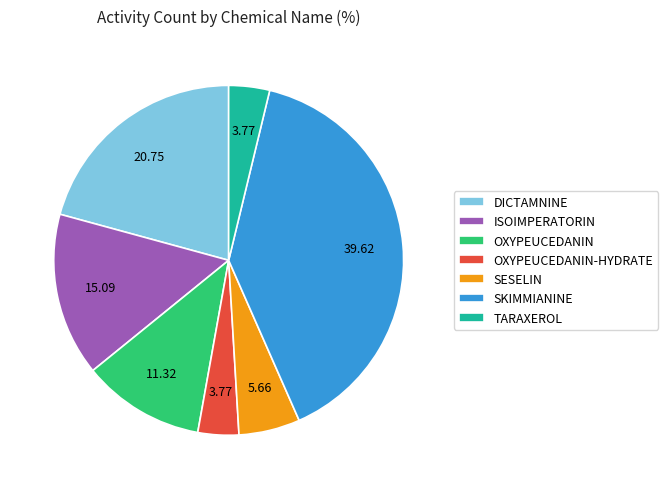

Do ISOIMPERATORIN and TARAXEROL together represent more than half of the pie?

No